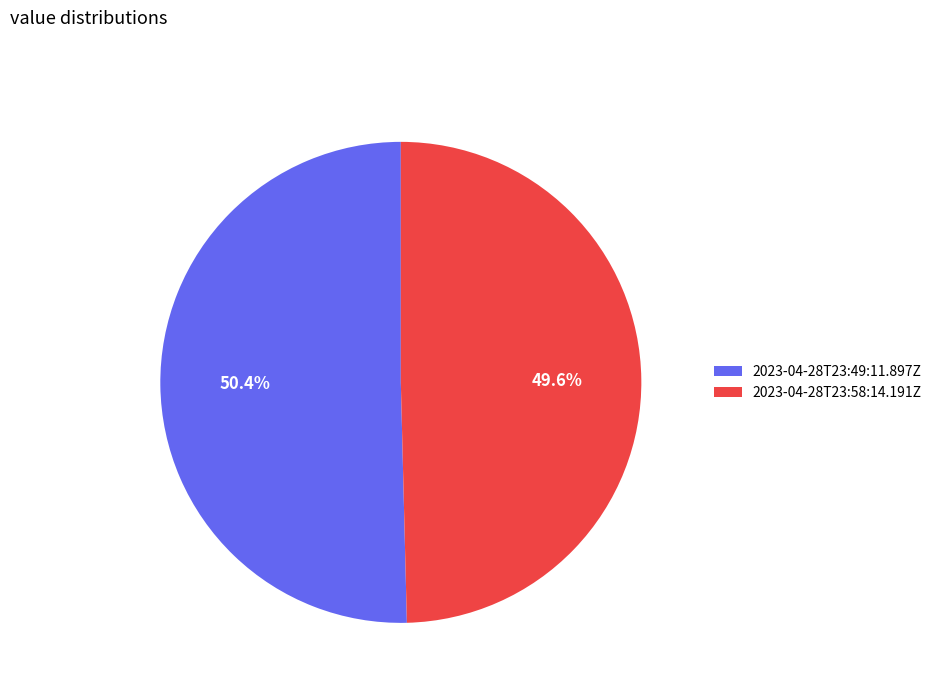

Which category has the biggest portion of the pie?

2023-04-28T23:49:11.897Z